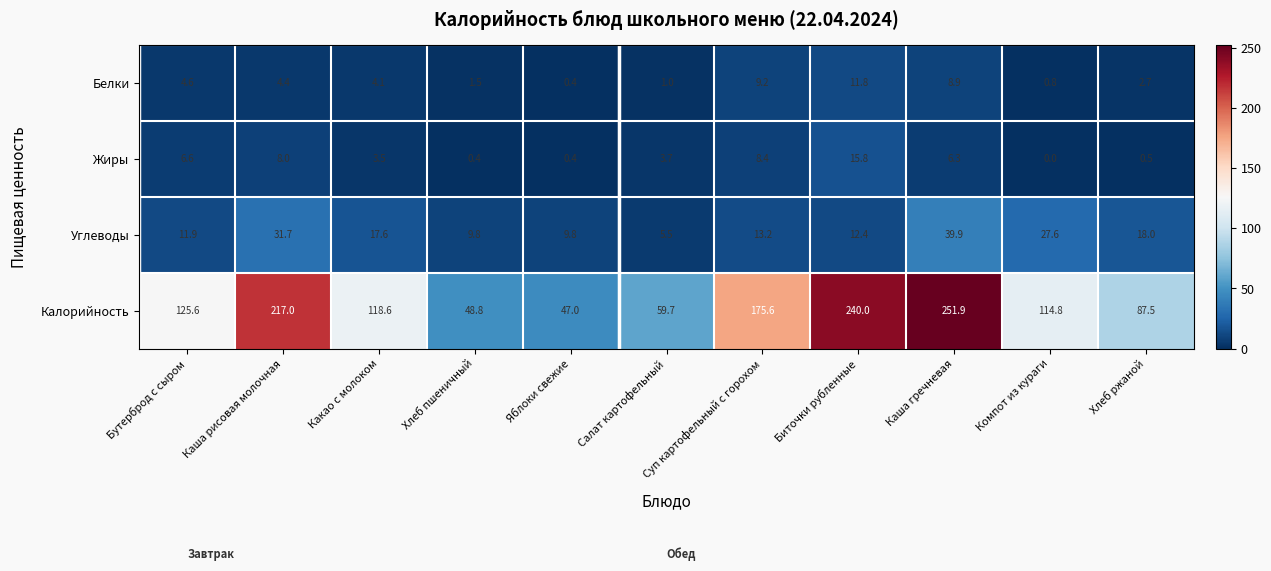

At which label is Калорийность closest to 149?

Бутерброд с сыром